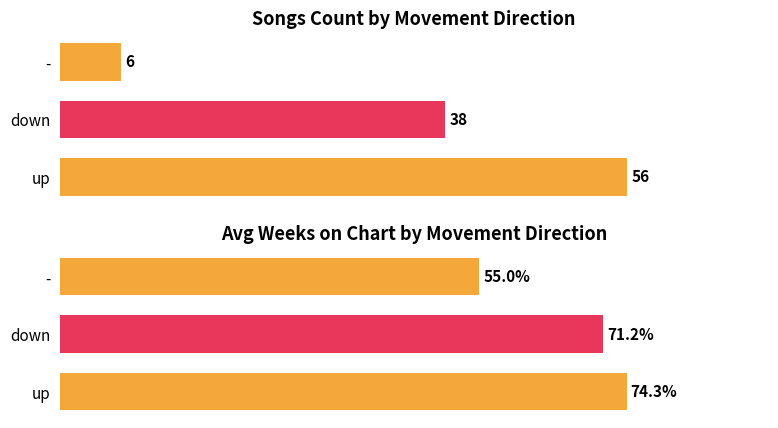

How many values in the Avg Weeks on Chart series are below 71?

1